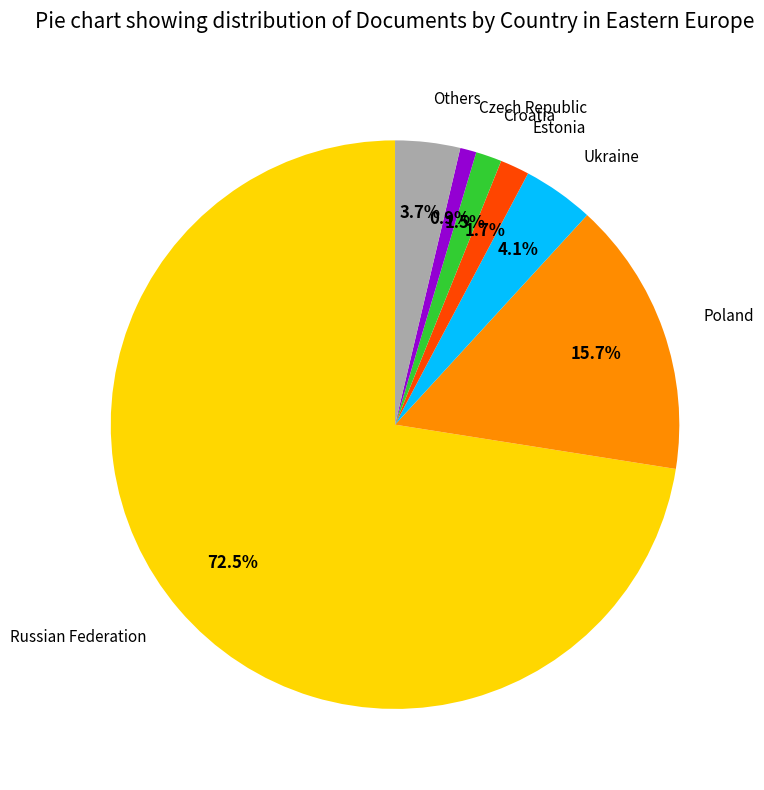

Is there a majority slice in this chart?

Yes